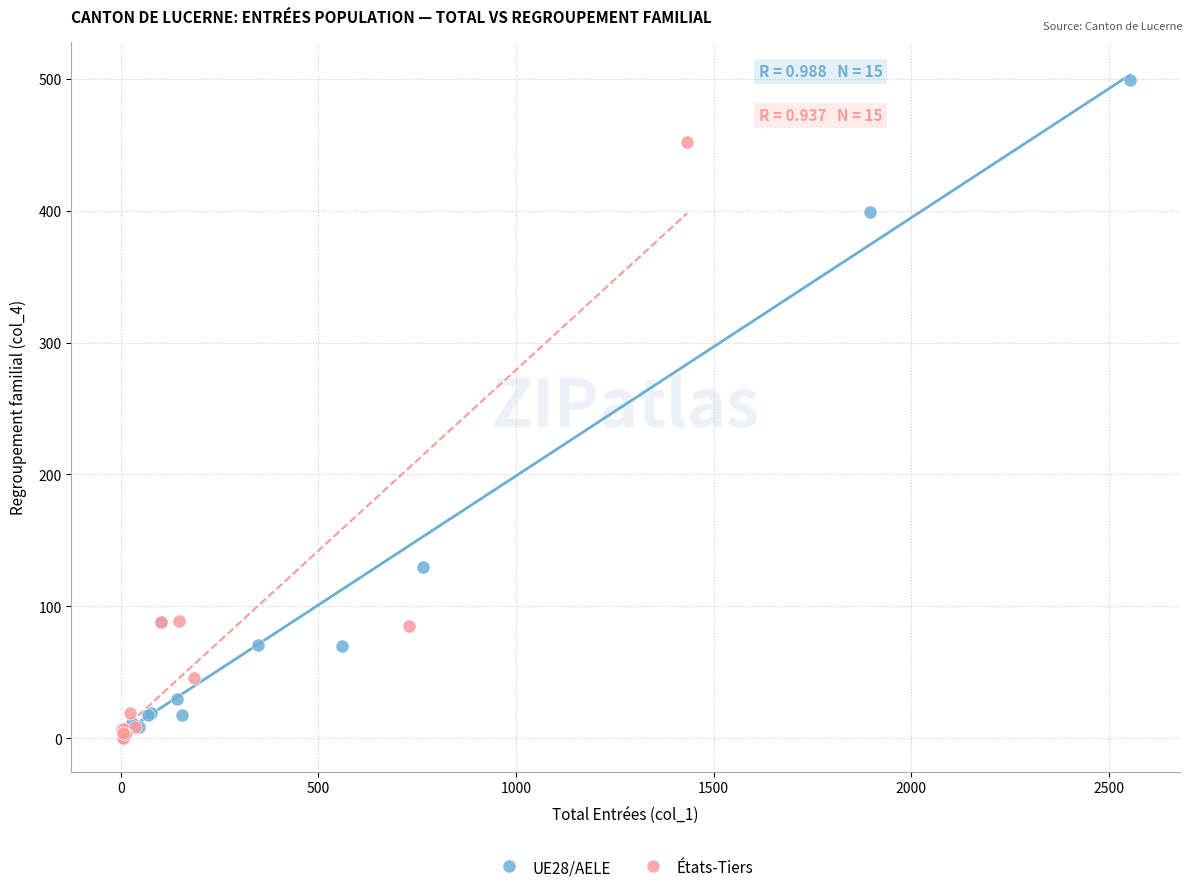

Which series reaches the maximum Y coordinate?

UE28/AELE